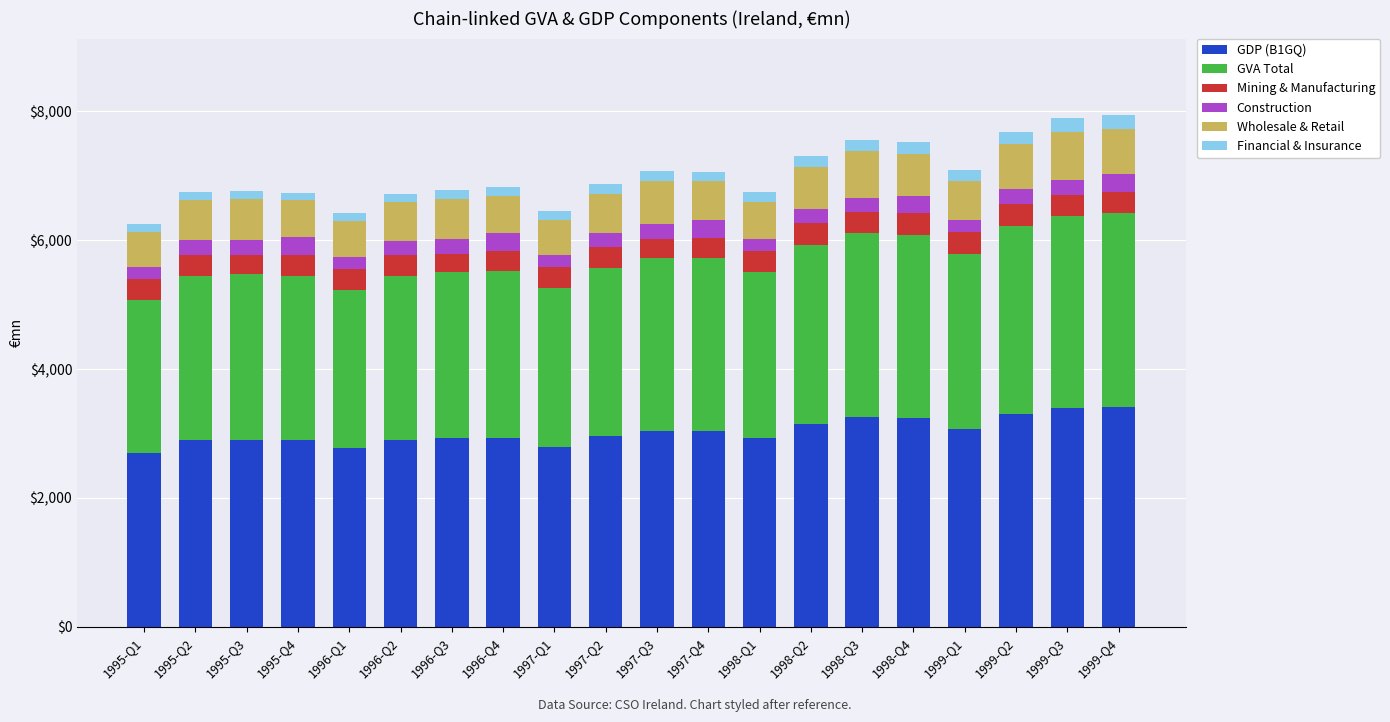

What is the maximum value for GDP (B1GQ)?

3412.7